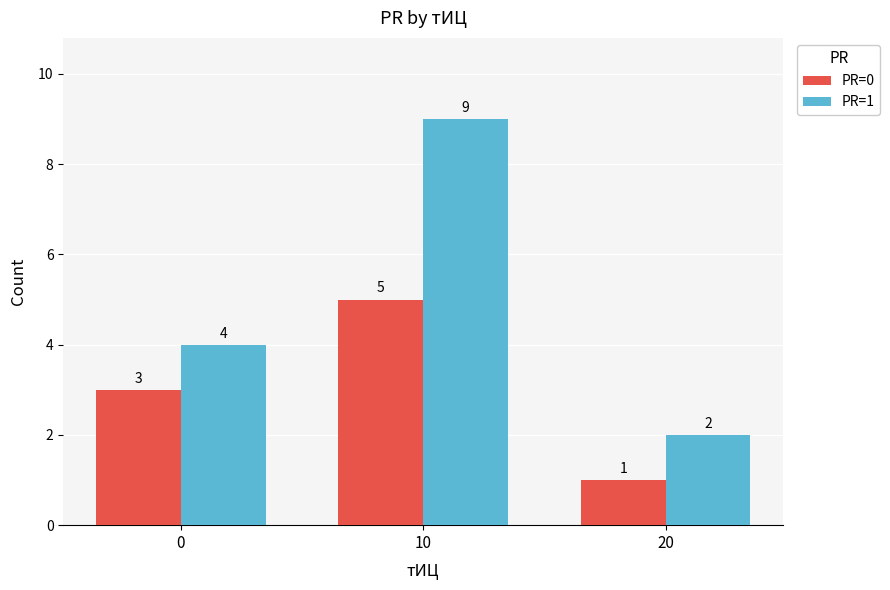

Are the bars grouped side by side (vs. stacked)?

Yes